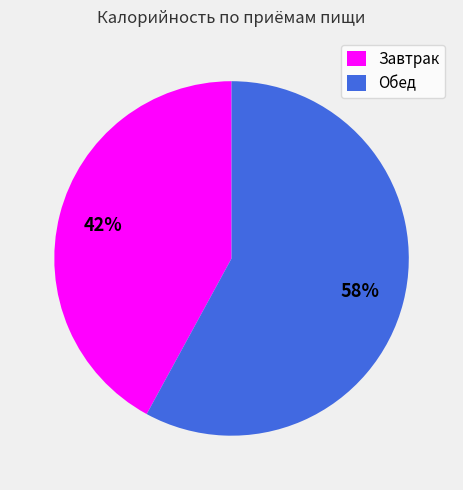

Between Обед and Завтрак, which is larger?

Обед